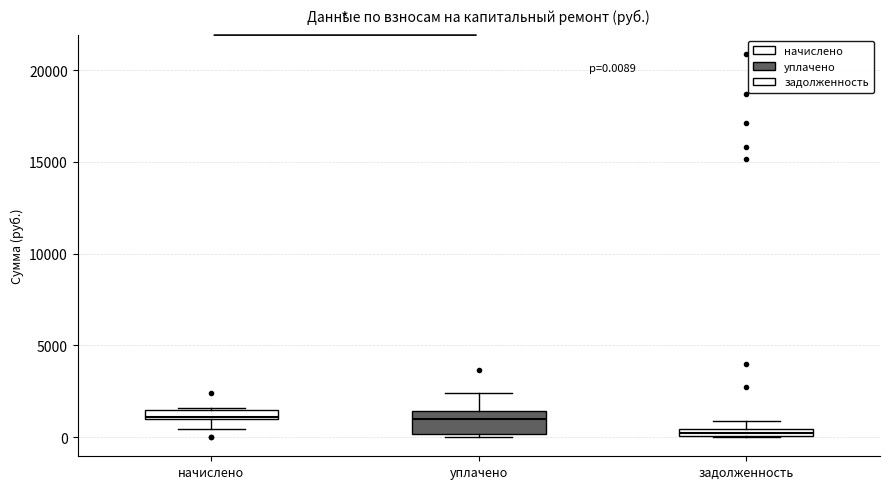

Which box's median line is the lowest?

задолженность